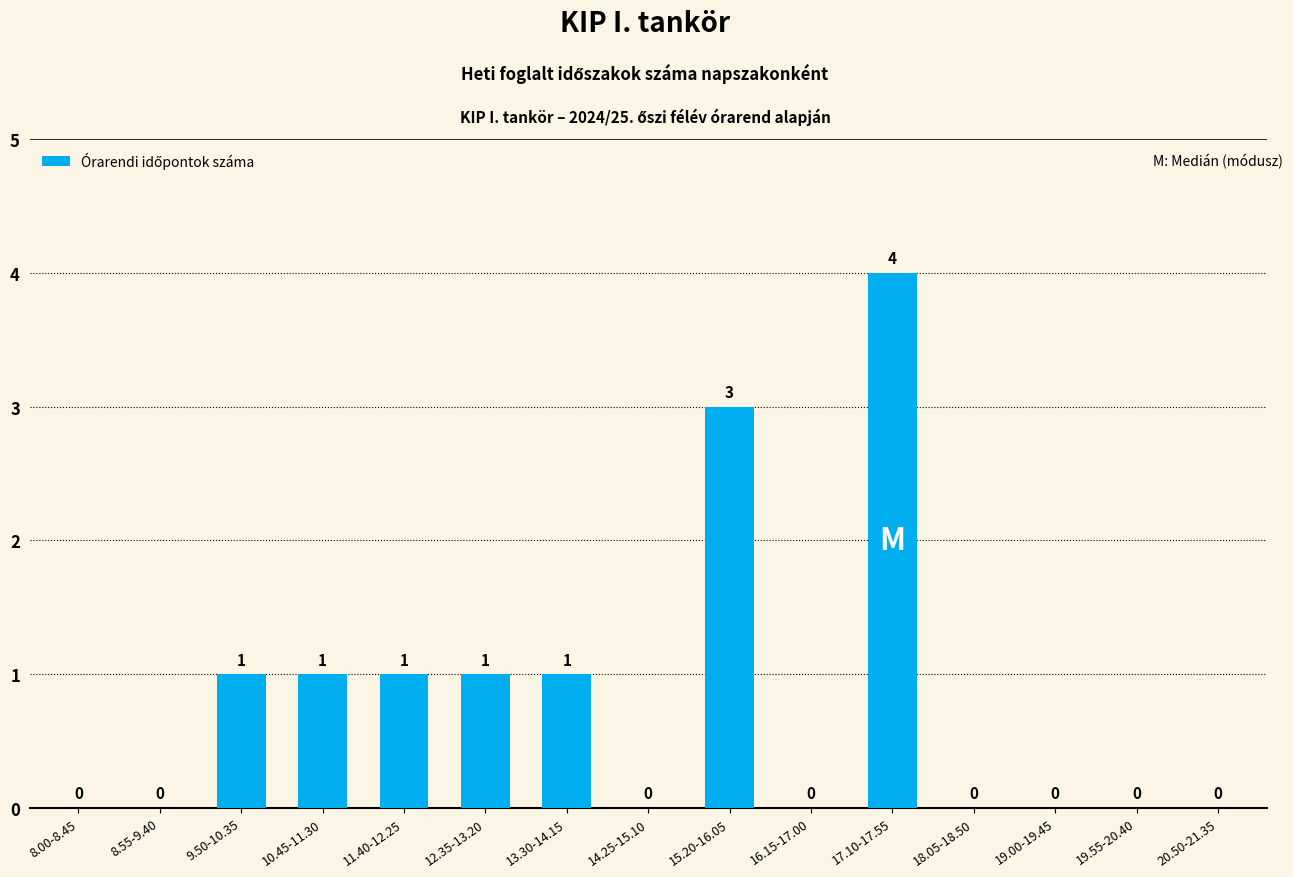

What is the greatest value displayed?

4